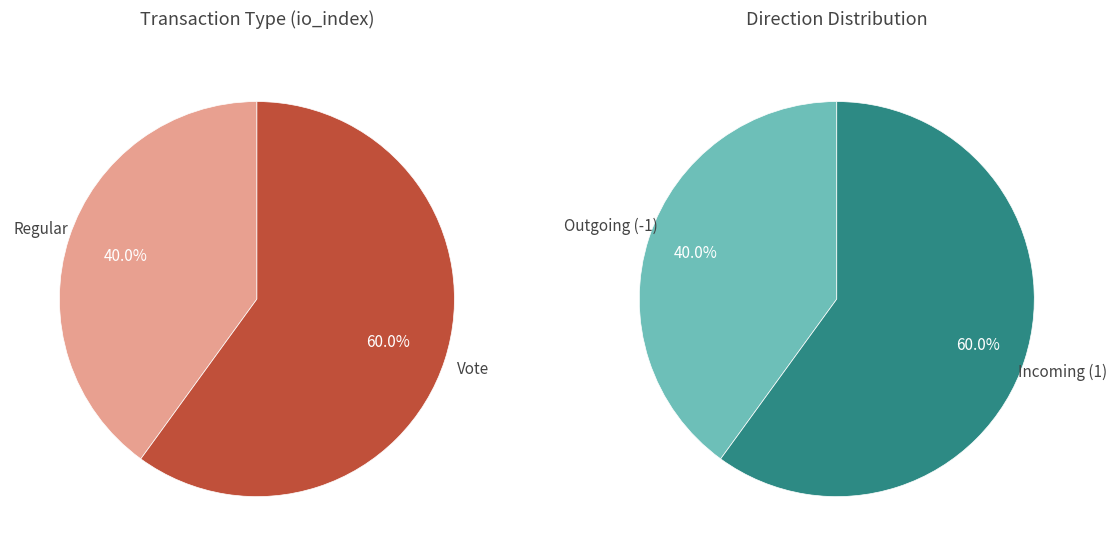

What is the change in value from Regular to Vote?

+1